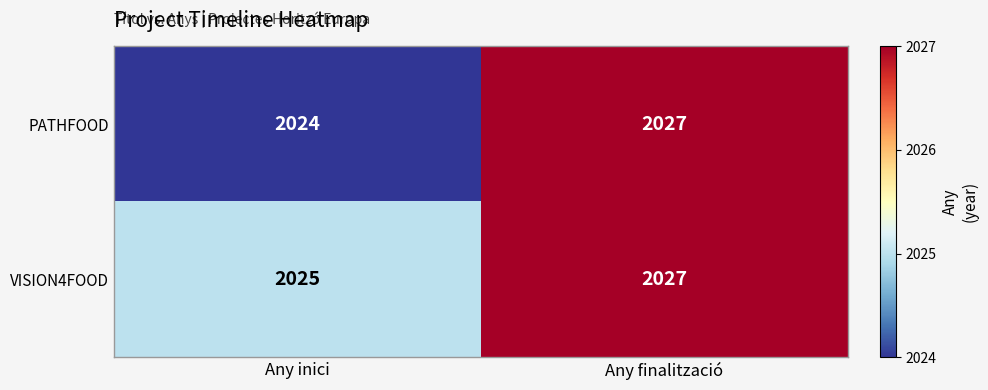

Which series has the largest total across all categories?

VISION4FOOD